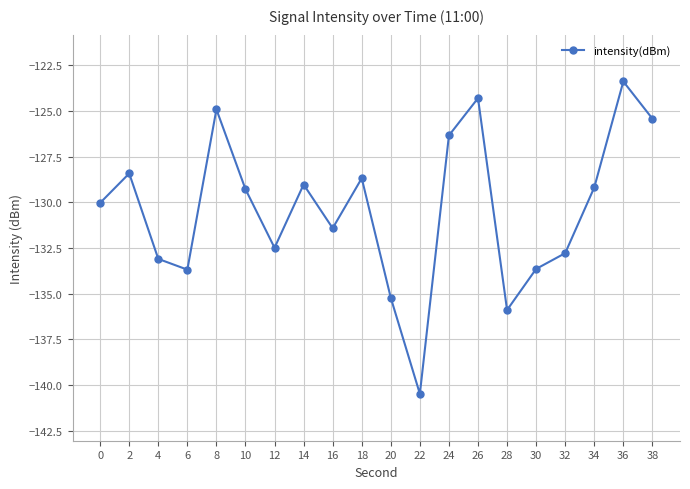

At which category does the data reach its first local valley?

6